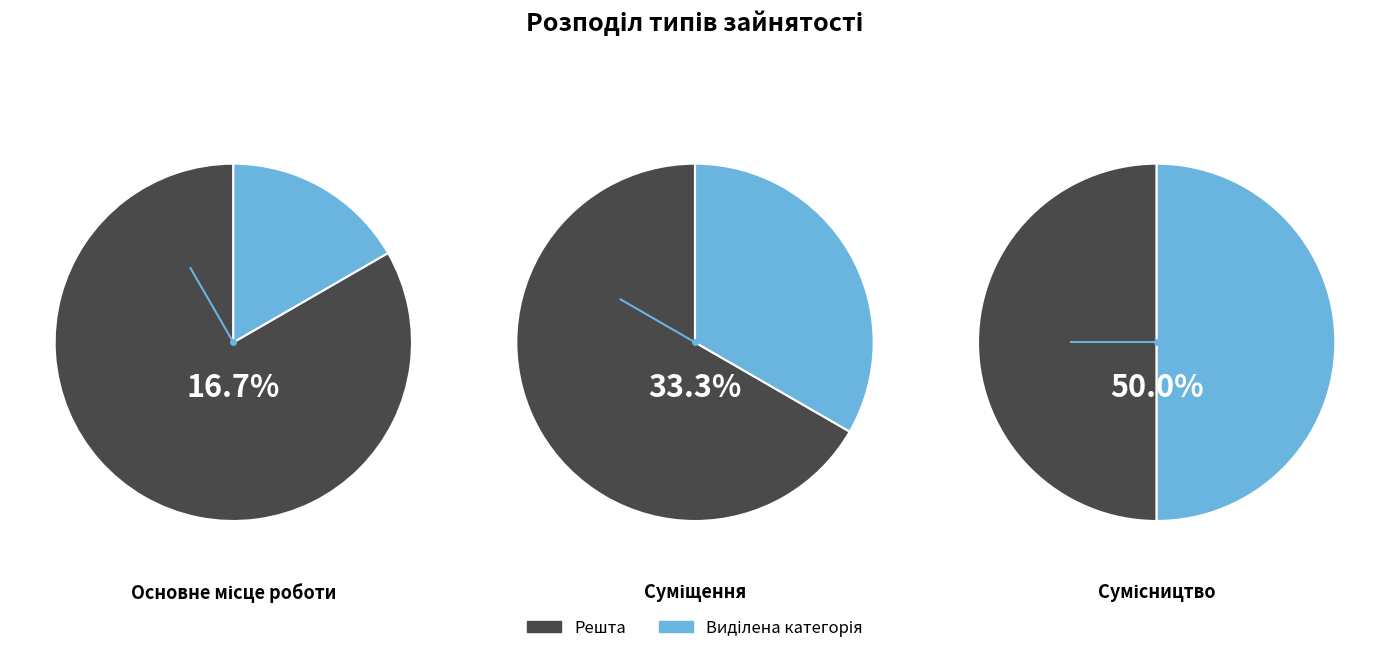

Between Основне місце роботи and Суміщення, which is larger?

Суміщення